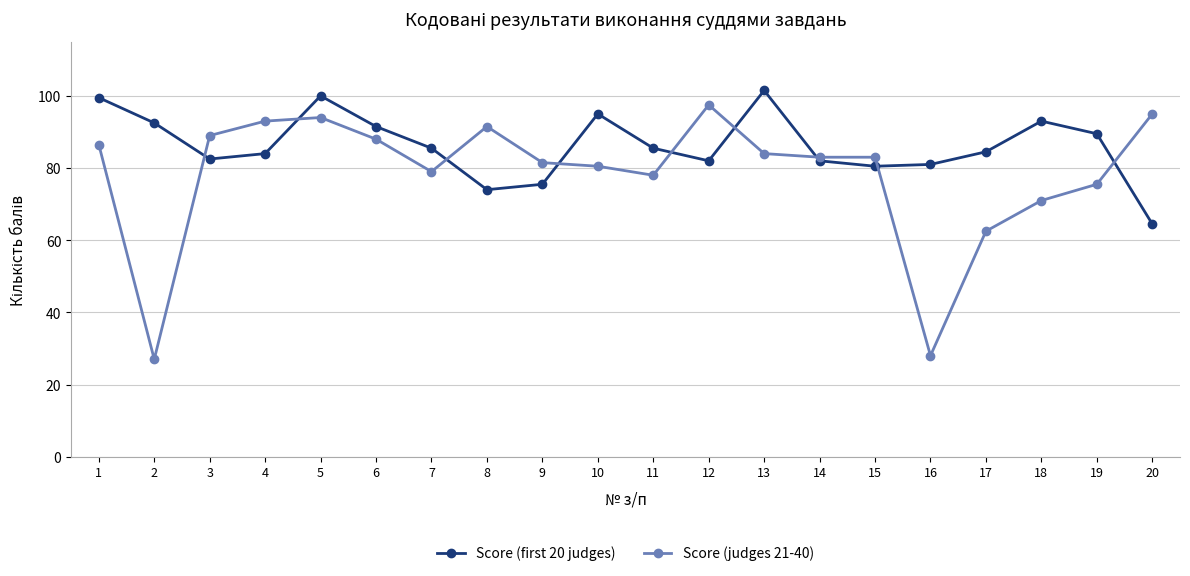

What is the total value across all series at 1?

186.0